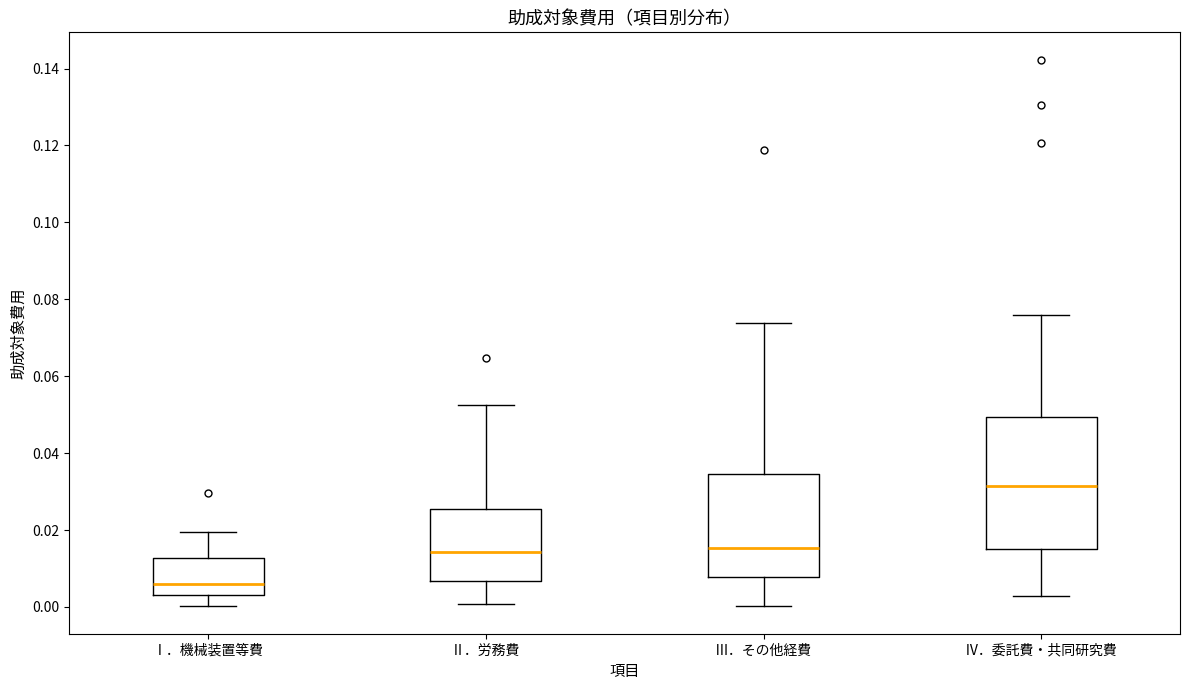

Which box has the lowest median line?

Ⅰ．機械装置等費